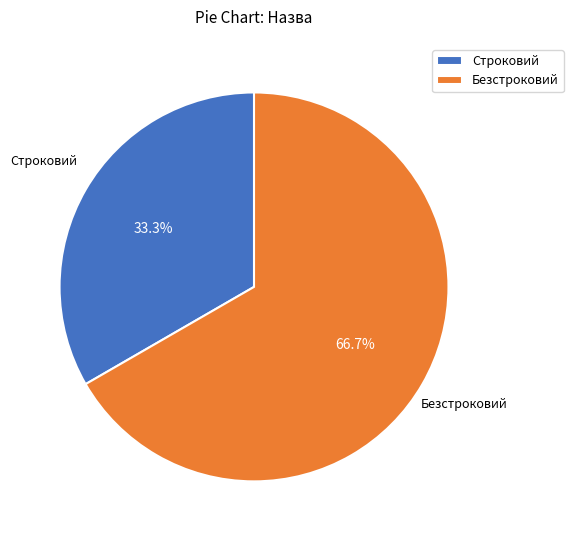

Is it true that Безстроковий is 67% of the pie?

True